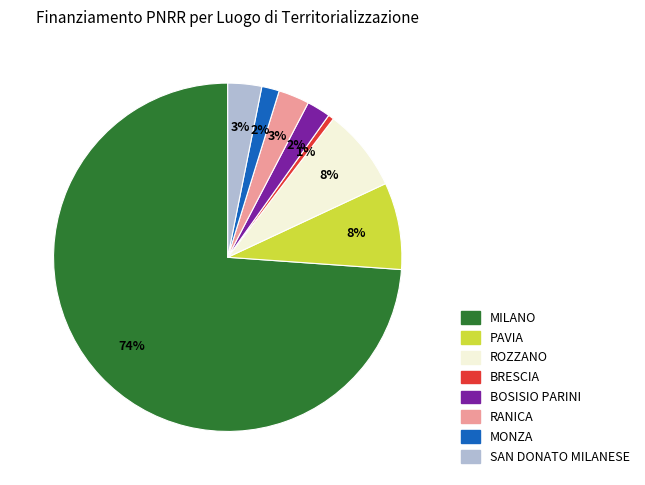

True or false: BRESCIA accounts for 6% of the total.

False